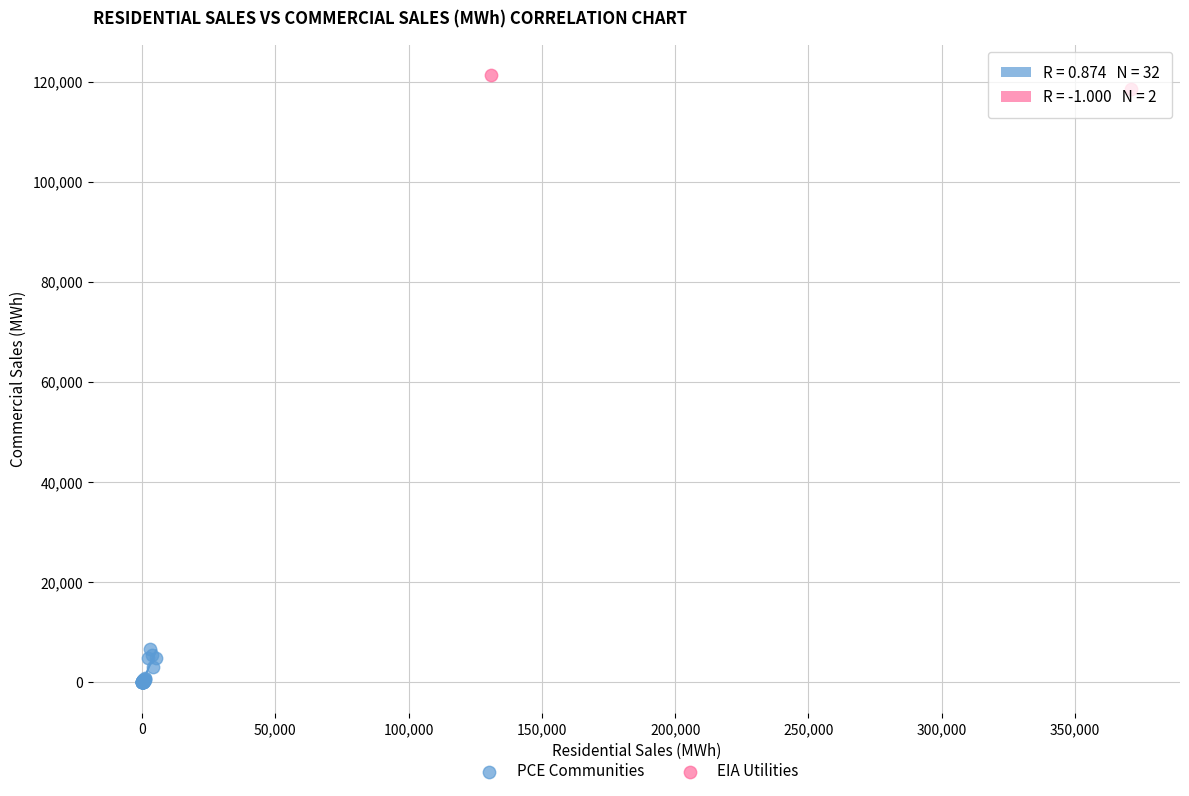

What are all the series names shown in the legend?

PCE Communities, EIA Utilities